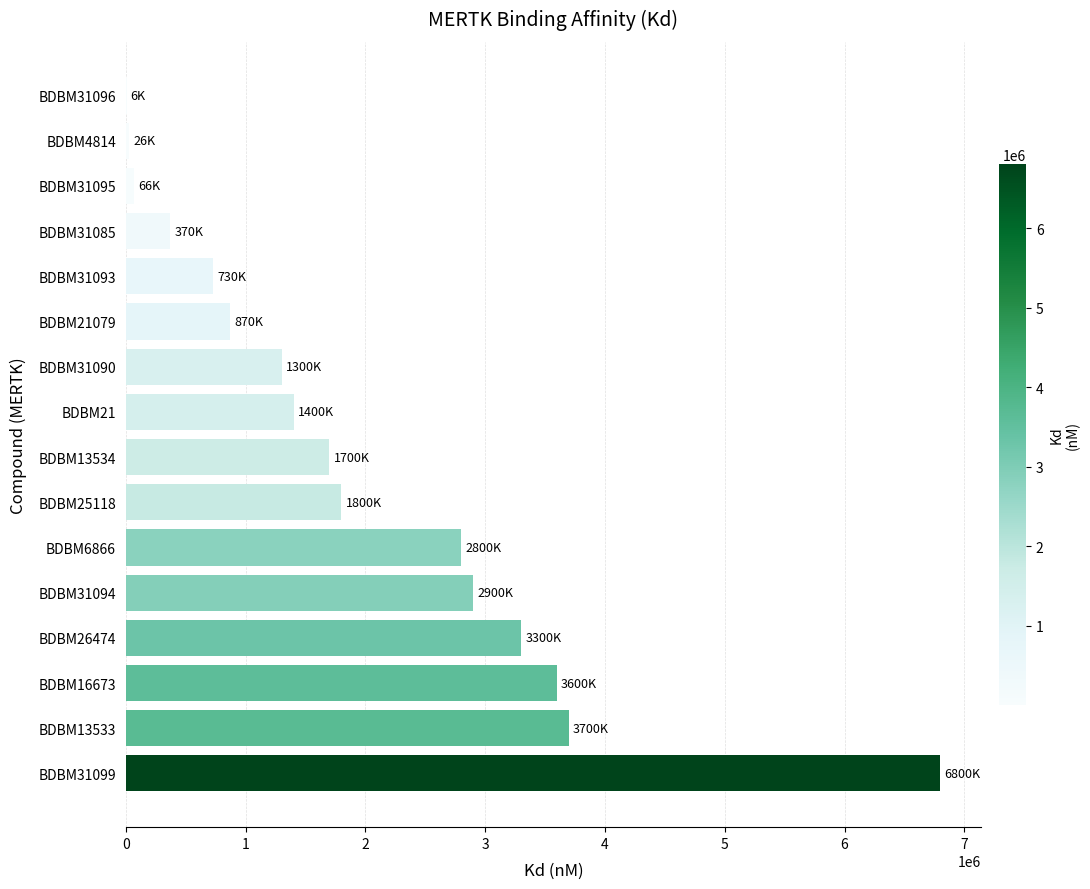

What is the maximum value shown in the chart?

6800000